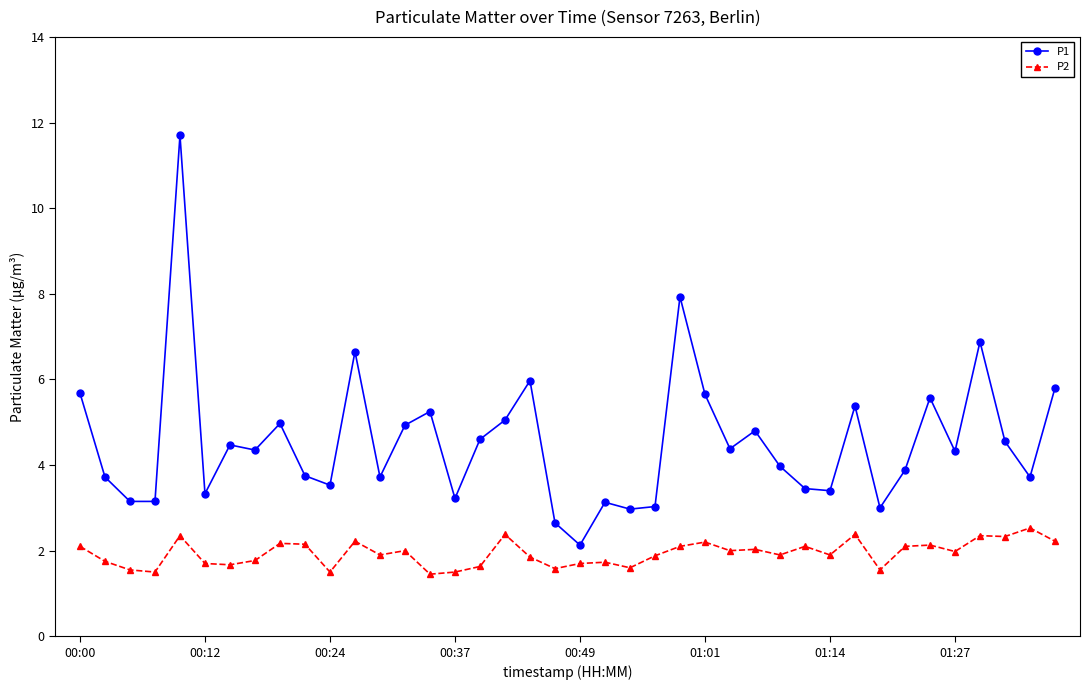

What is the value of the P1 point at the 17th from the left?

4.6